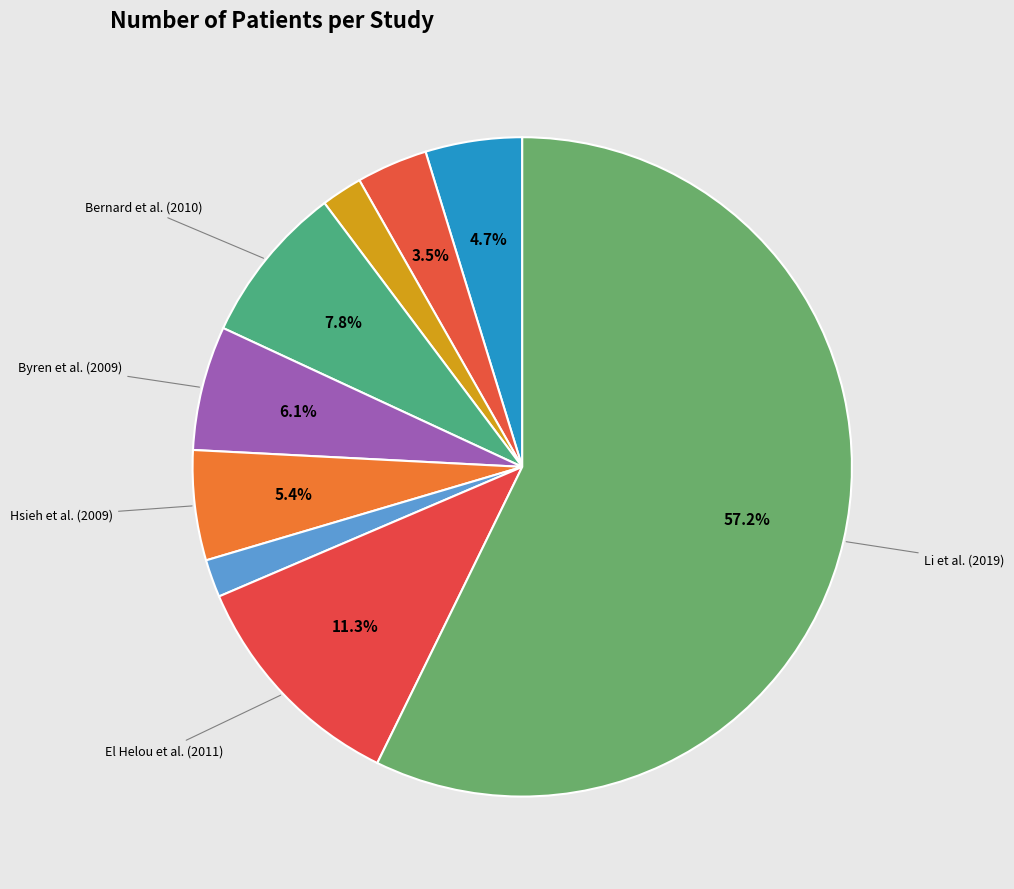

Rank the categories by value from highest to lowest.

Li et al. (2019), El Helou et al. (2011), Bernard et al. (2010), Byren et al. (2009), Hsieh et al. (2009), Chaussade et al. (2017), Ma et al. (2020), Mittal et al. (2007), Laffer et al. (2006)